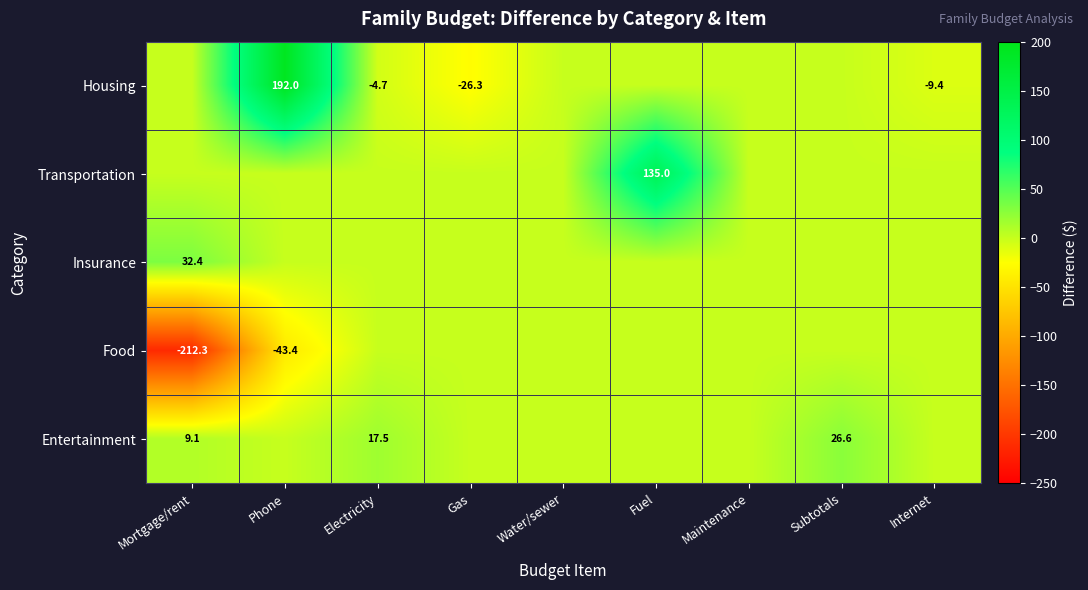

What is the minimum value shown in the chart?

-212.3